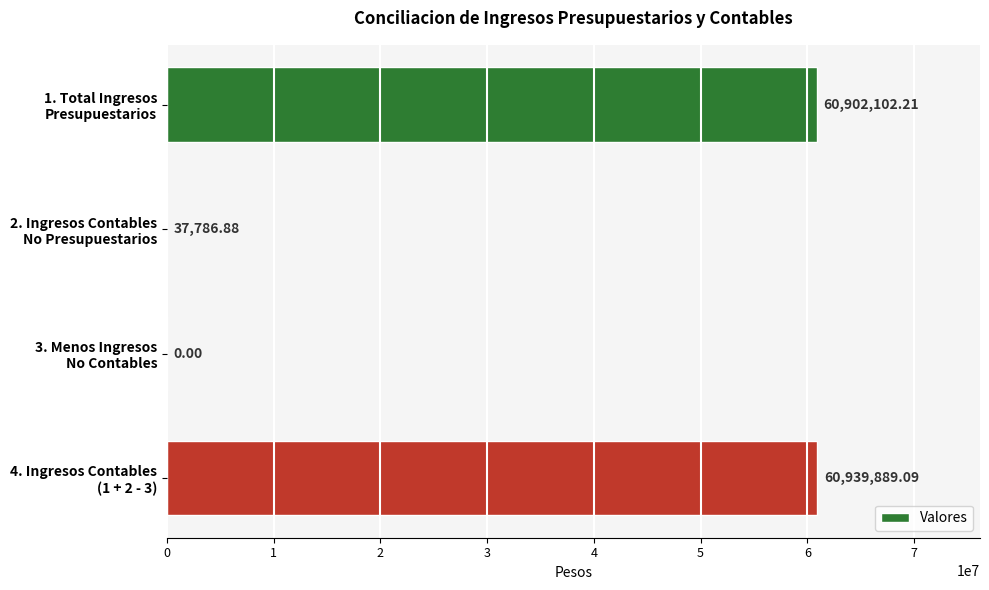

How many values exceed 60902102?

2